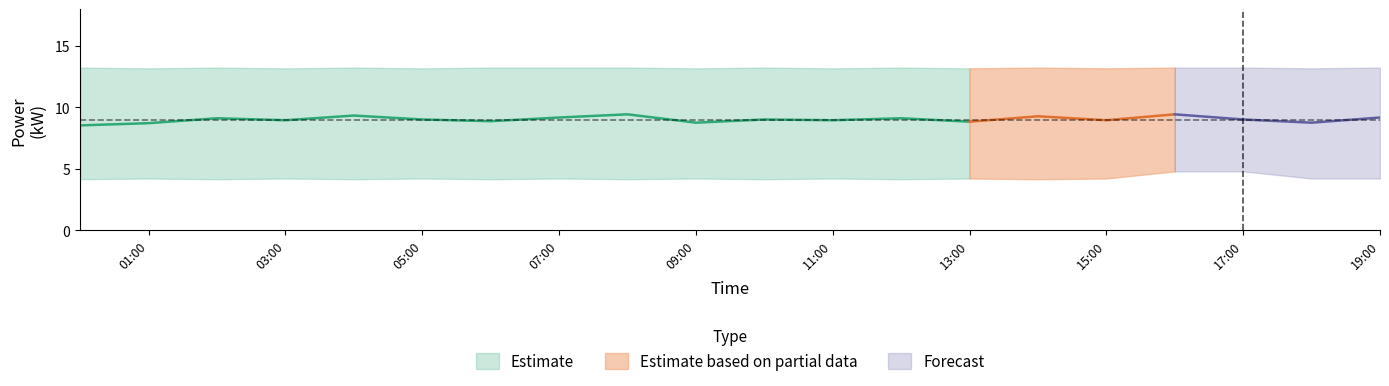

Between 17:00 and 07:00, which is larger?

07:00